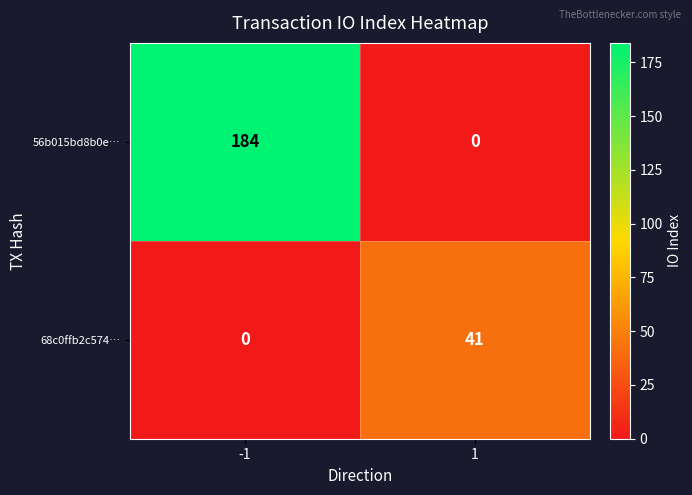

Between -1 and 1, which series saw the biggest shift?

56b015bd8b0e…